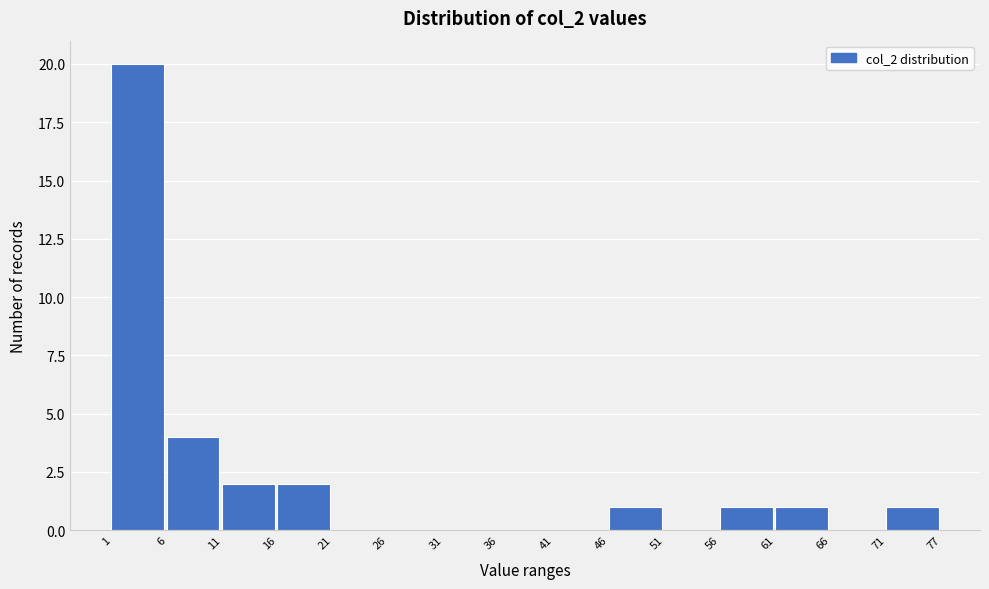

Reading left to right, transcribe all the data shown in this chart.

1=20	6=4	11=2	16=2	21=0	26=0	31=0	36=0	41=0	46=1	51=0	56=1	61=1	66=0	71=1